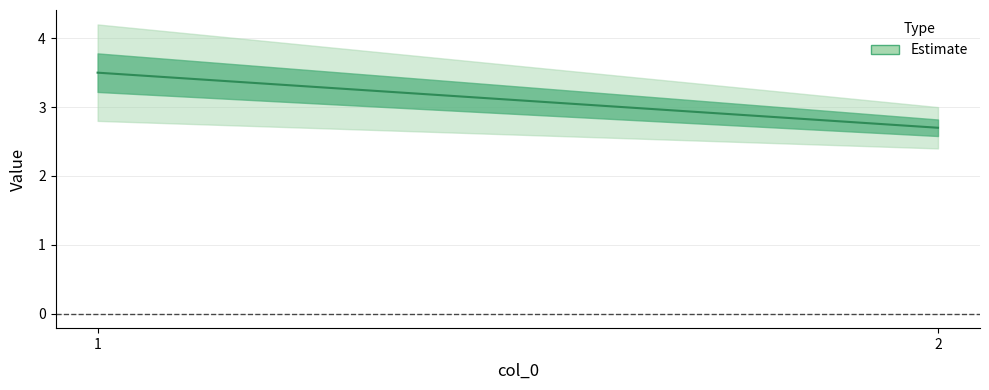

True or false: Value has a value of 2.7 at 2.

True